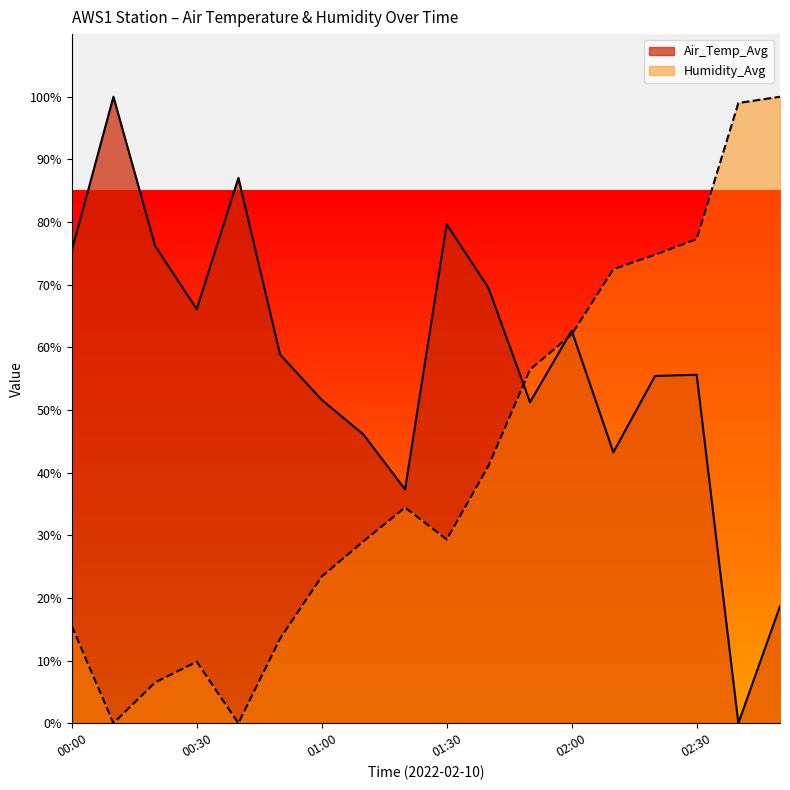

What is the label of the 17th point from the right?

00:10